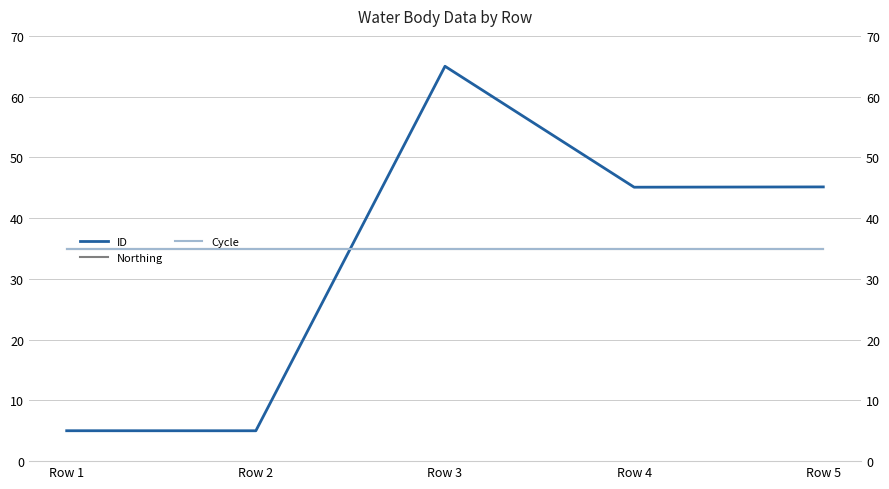

Which series changed the most between Row 2 and Row 3?

ID